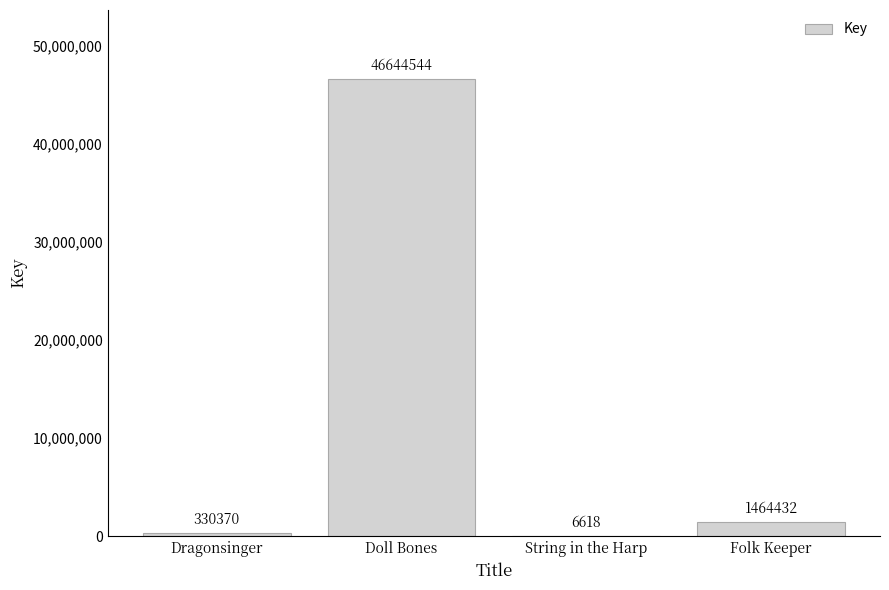

The value at Doll Bones is 46644544. True or false?

True